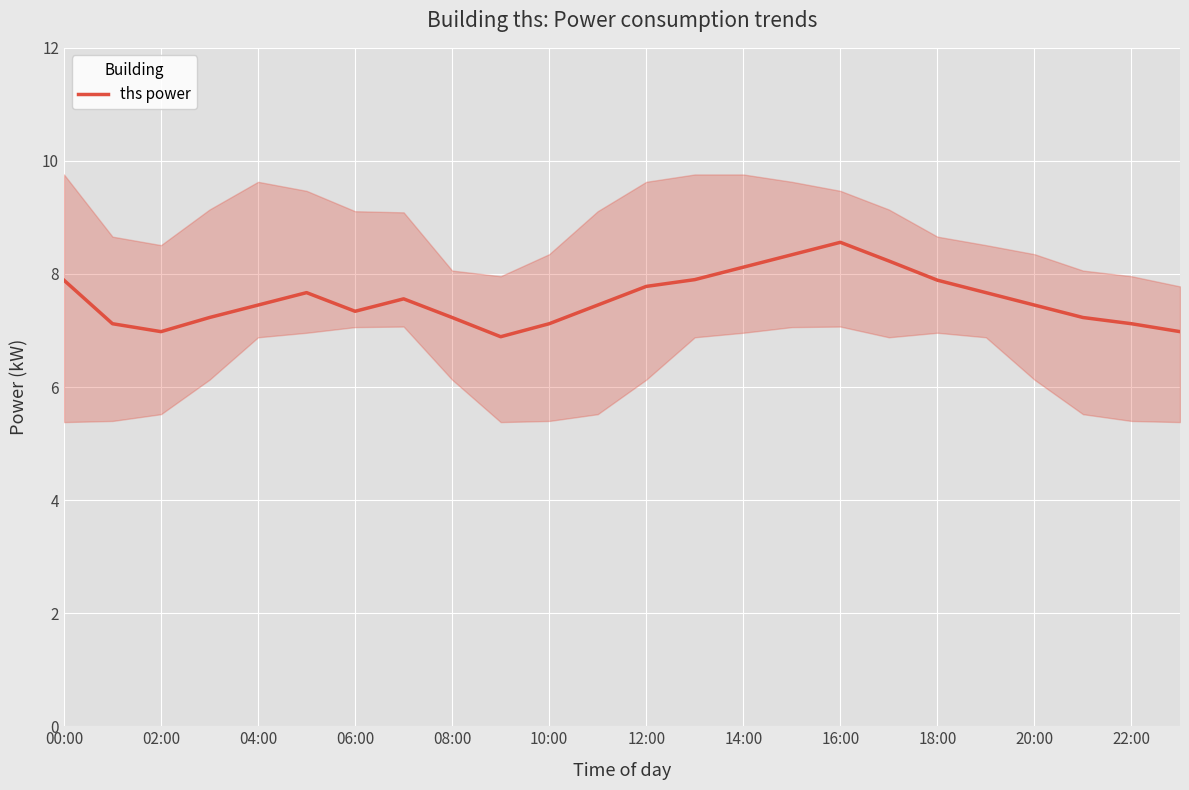

The ths power series shows 7.8 at 12:00. True or false?

True